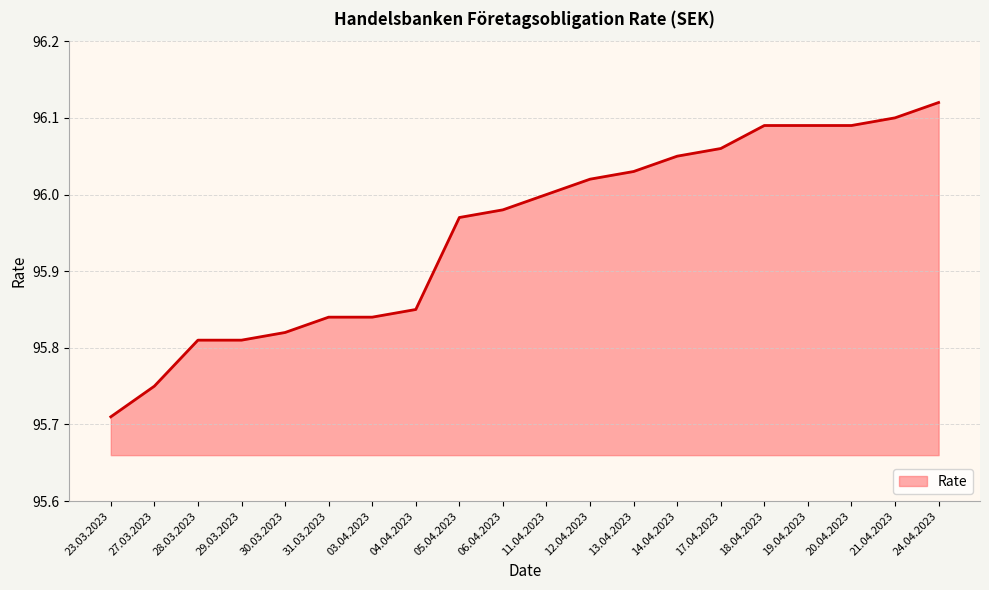

What is the difference between the second highest and minimum values?

0.4